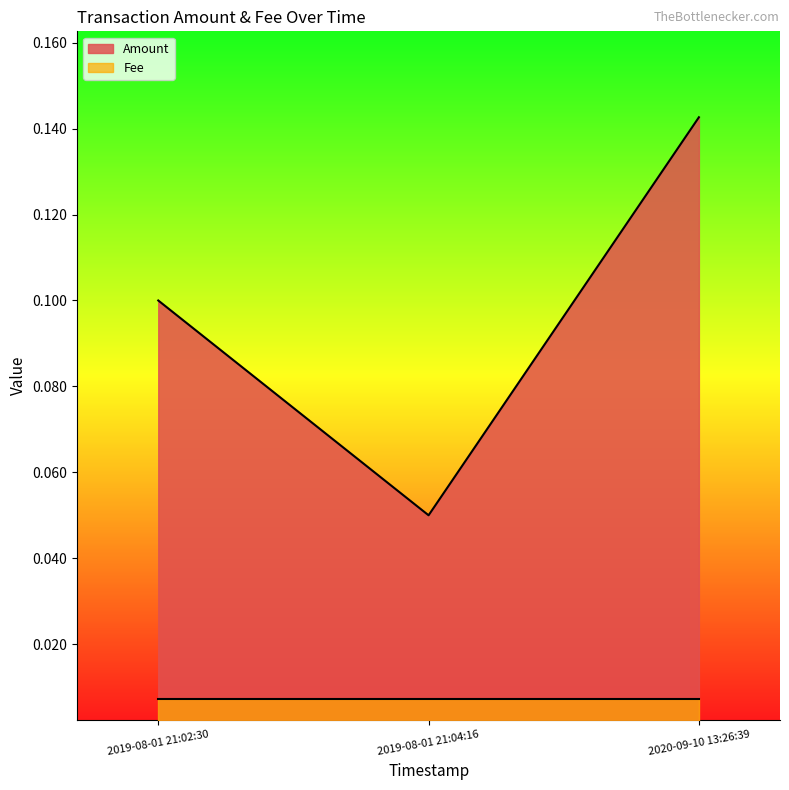

Read the value at 2019-08-01 21:02:30.

0.1